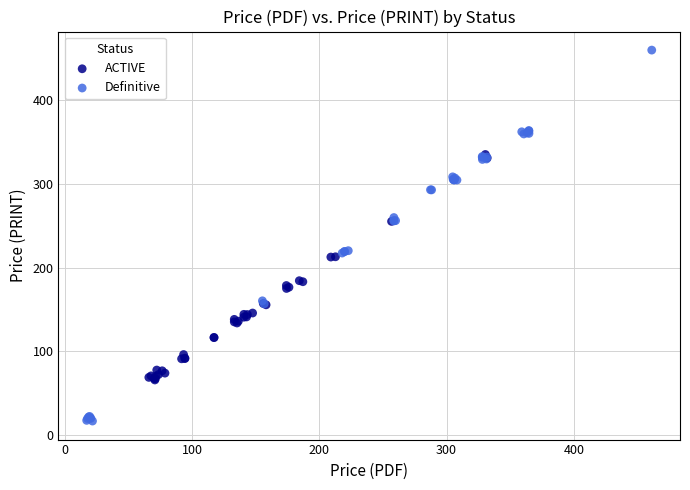

Which series contains the highest Y value?

Definitive